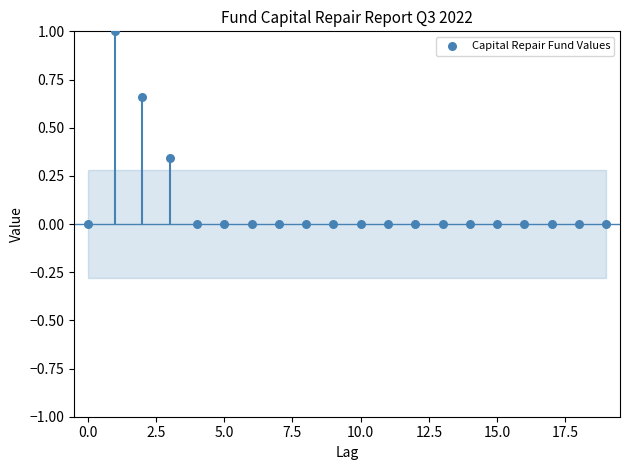

What is the range of Y values (max minus min)?

1.0